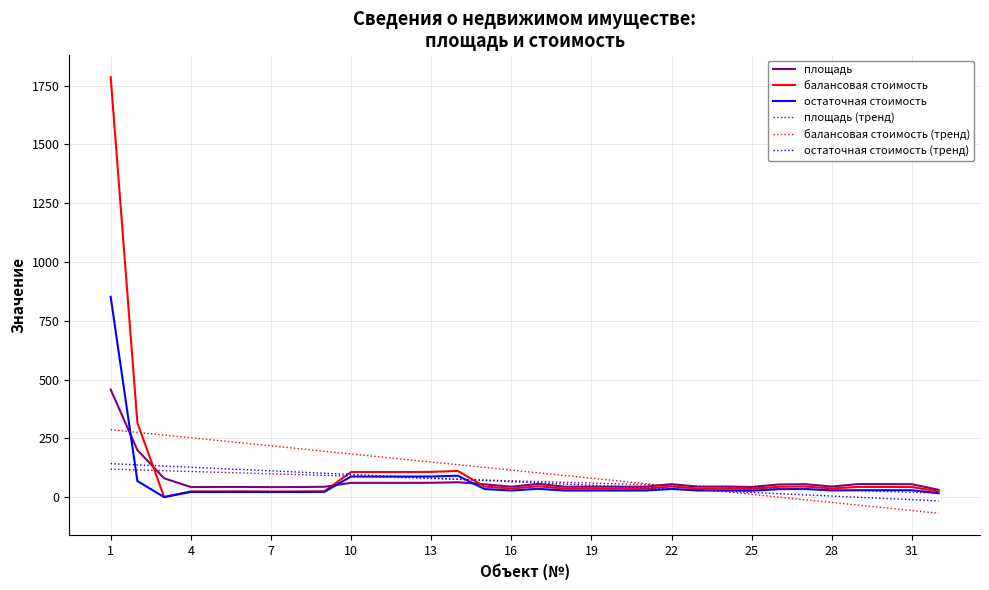

What is the smallest value displayed?

-68.6